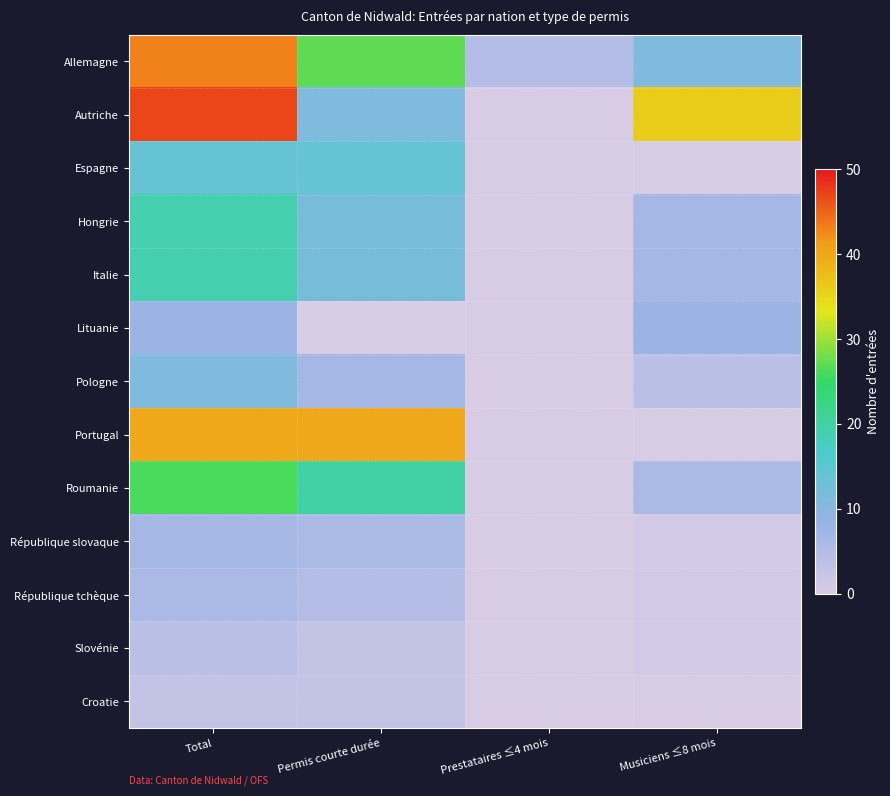

What is the greatest value displayed?

47